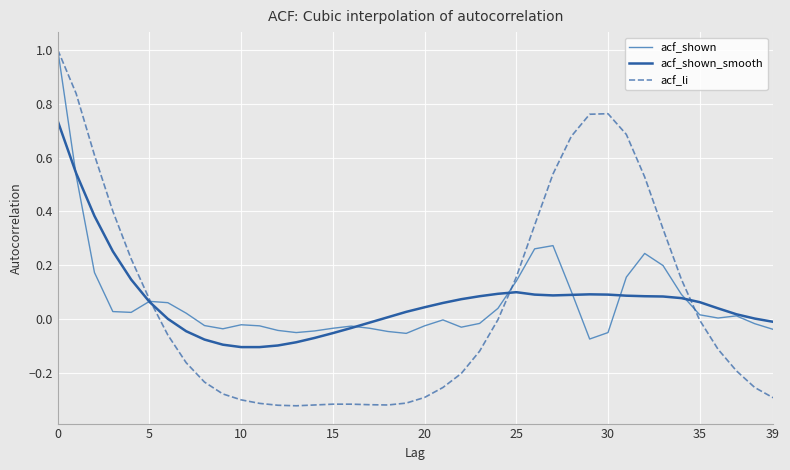

Which series has the widest spread of values?

acf_li